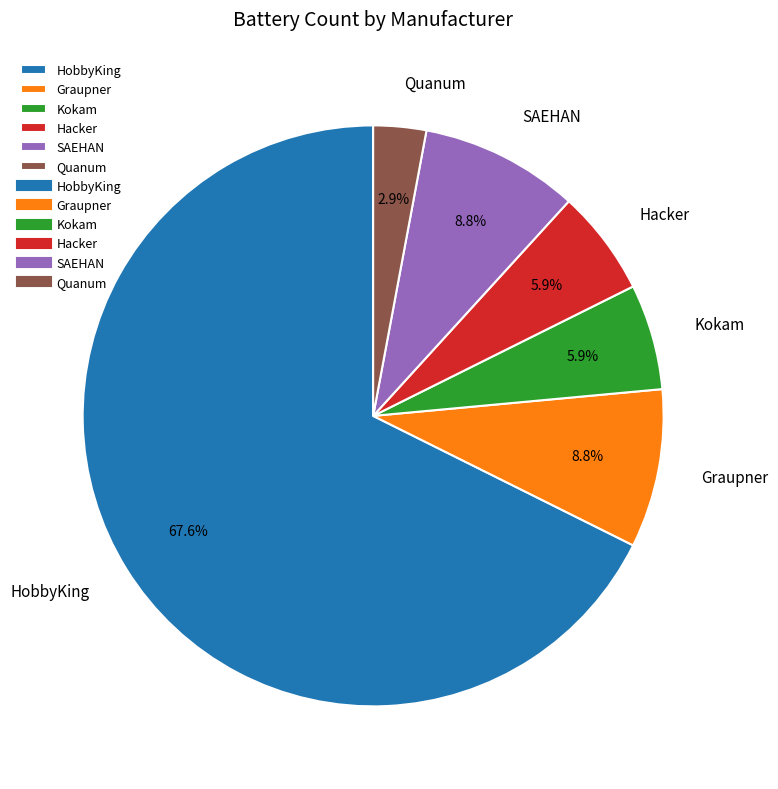

Combined, what portion of the pie is SAEHAN and HobbyKing?

76.5%